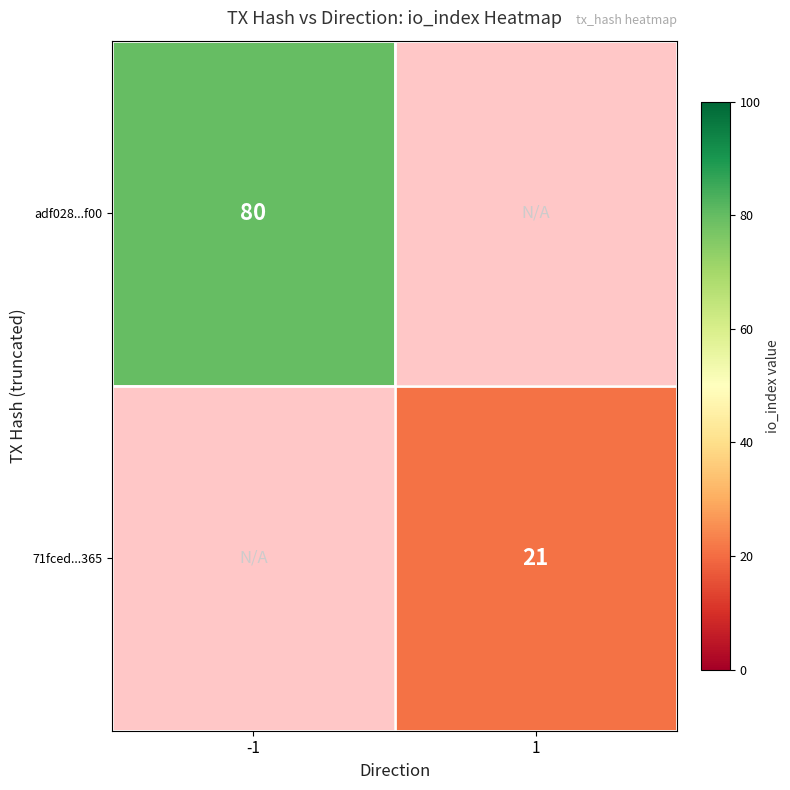

True or false: adf028...f00 has a value of 80 at -1.

True